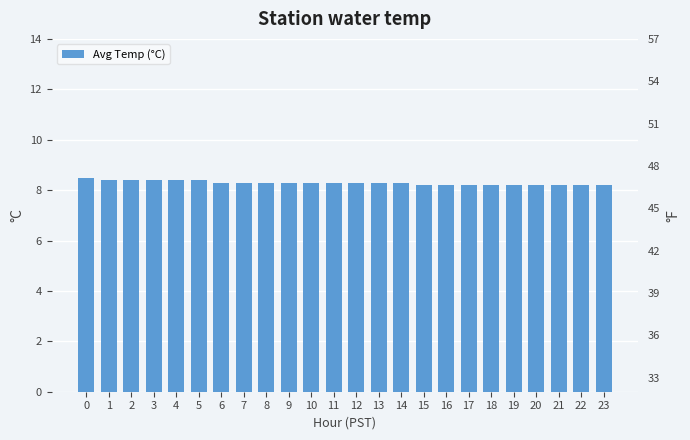

What is the change in value from 5 to 16?

-0.2